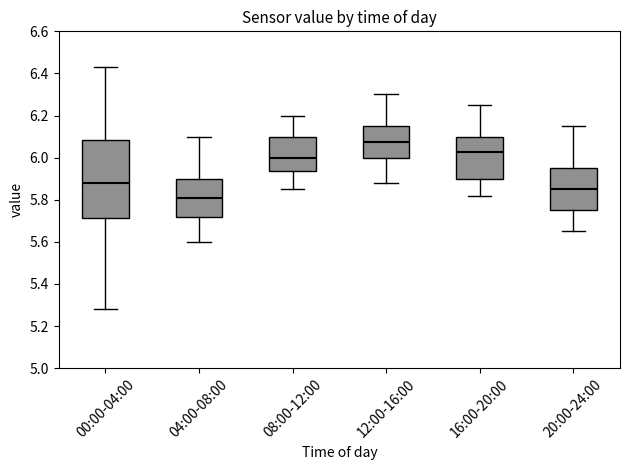

Reading left to right, read every box against the y-axis: the position of its median line, the range the box covers, and the ends of its whiskers. The values are not printed on the chart, so give them approximately, as read against the axis.

00:00-04:00: median 5.88, box 5.72 to 6.08, whiskers 5.28 to 6.44
04:00-08:00: median 5.82, box 5.72 to 5.90, whiskers 5.60 to 6.10
08:00-12:00: median 6.00, box 5.94 to 6.10, whiskers 5.86 to 6.20
12:00-16:00: median 6.08, box 6.00 to 6.16, whiskers 5.88 to 6.30
16:00-20:00: median 6.02, box 5.90 to 6.10, whiskers 5.82 to 6.26
20:00-24:00: median 5.86, box 5.76 to 5.96, whiskers 5.66 to 6.16